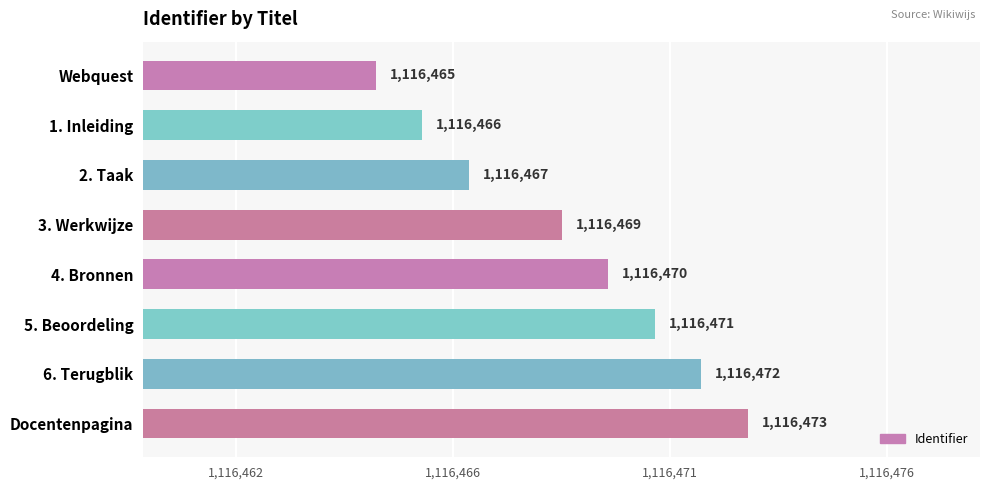

At which label does the data first exceed 1116470?

5. Beoordeling